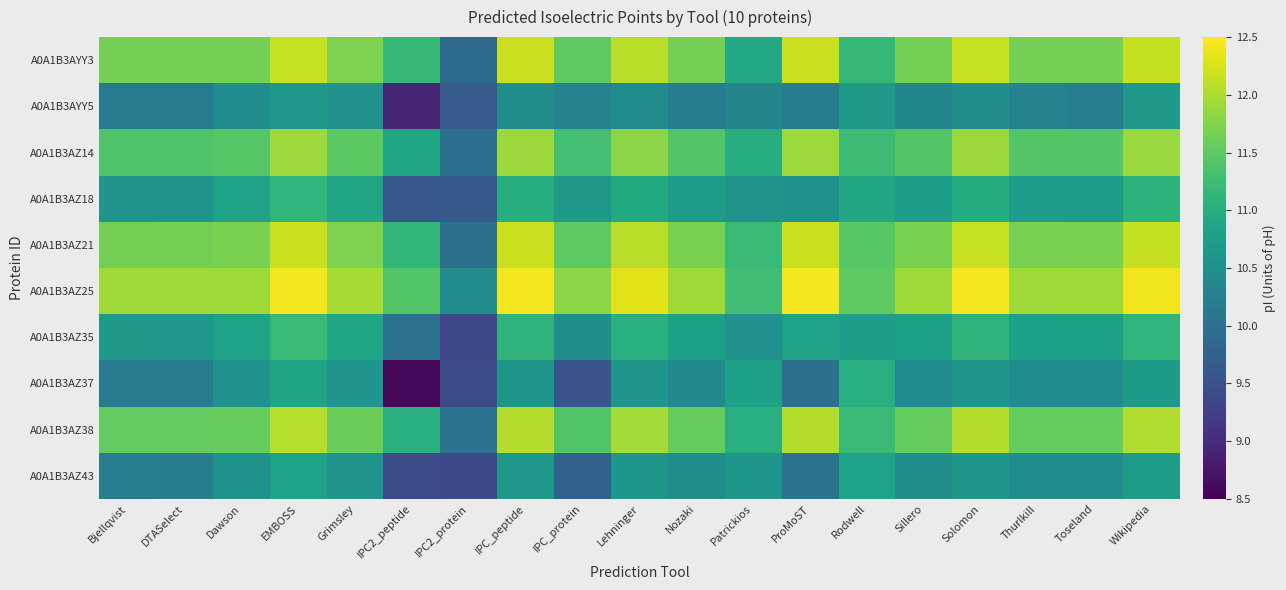

What is the spread (max minus min) of values at IPC_protein?

2.2